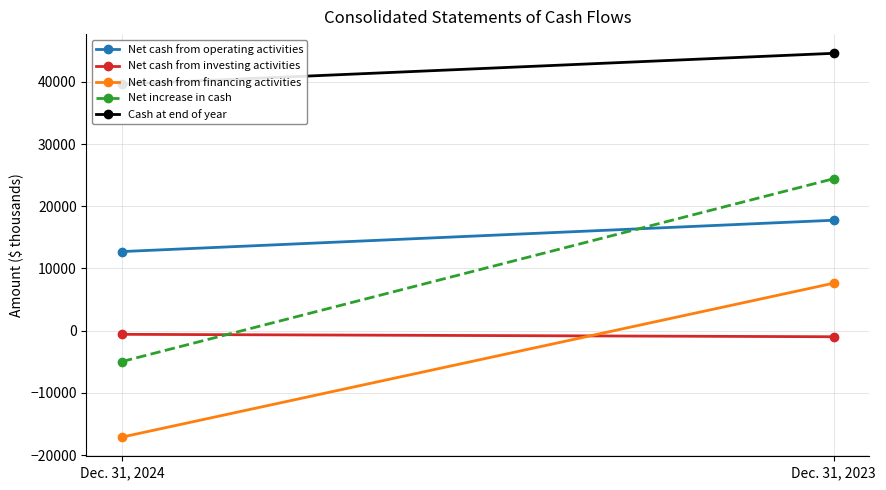

Reading left to right, what are all the values shown in this chart?

Net cash from operating activities: Dec. 31, 2024=12721	Dec. 31, 2023=17756
Net cash from investing activities: Dec. 31, 2024=-578	Dec. 31, 2023=-966
Net cash from financing activities: Dec. 31, 2024=-17091	Dec. 31, 2023=7645
Net increase in cash: Dec. 31, 2024=-4948	Dec. 31, 2023=24435
Cash at end of year: Dec. 31, 2024=39631	Dec. 31, 2023=44579